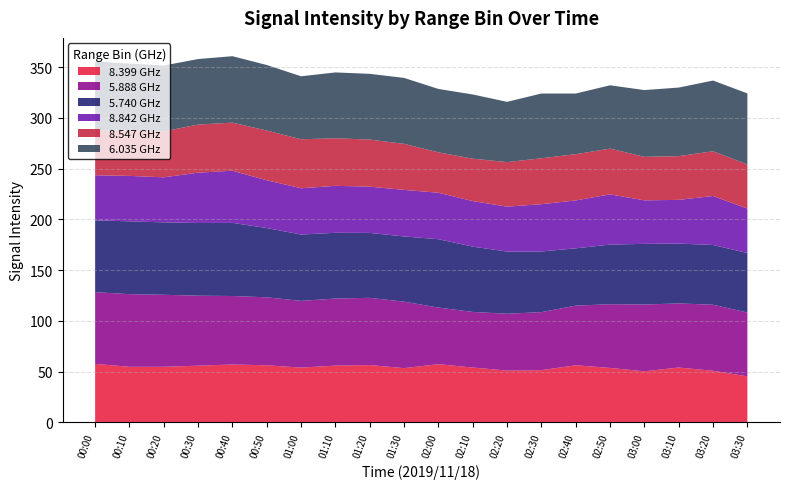

The value of 8.399 GHz at 02:10 is 54.0. True or false?

True